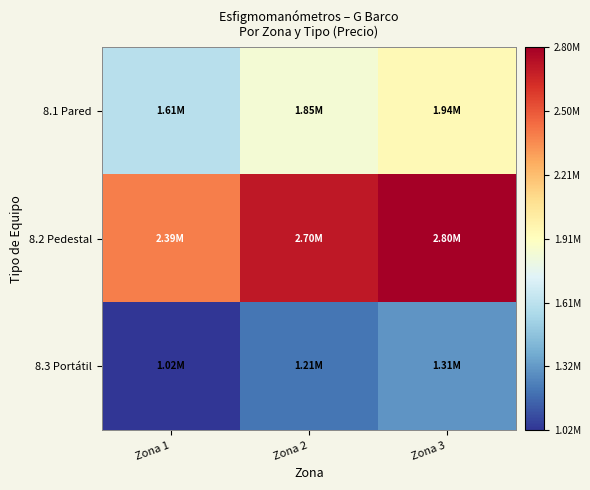

Reading right to left, transcribe all the data shown in this chart.

8.1 Pared: Zona 3=1941047.4	Zona 2=1845937.3	Zona 1=1605549.7
8.2 Pedestal: Zona 3=2796443.4	Zona 2=2700941.9	Zona 1=2389412.0
8.3 Portátil: Zona 3=1305954.8	Zona 2=1210436.6	Zona 1=1024065.5